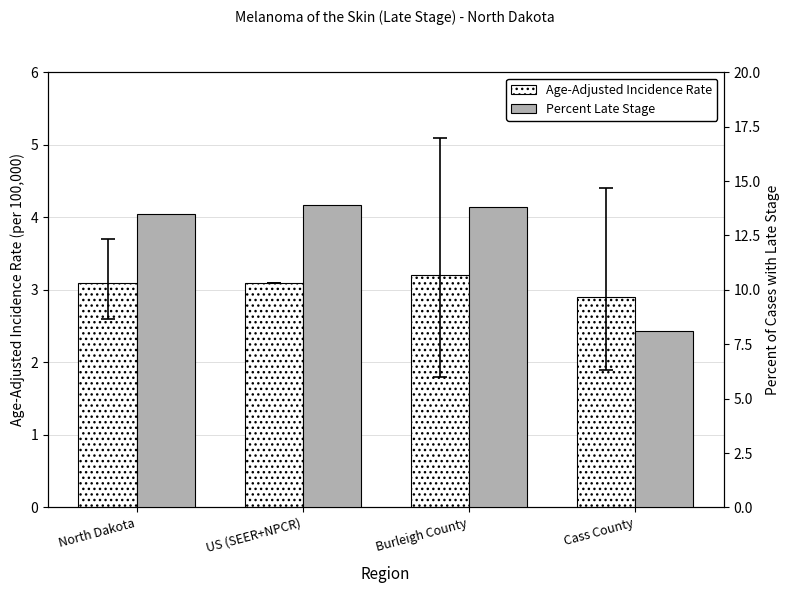

True or false: Age-Adjusted Incidence Rate has a value of 1.0 at US (SEER+NPCR).

False